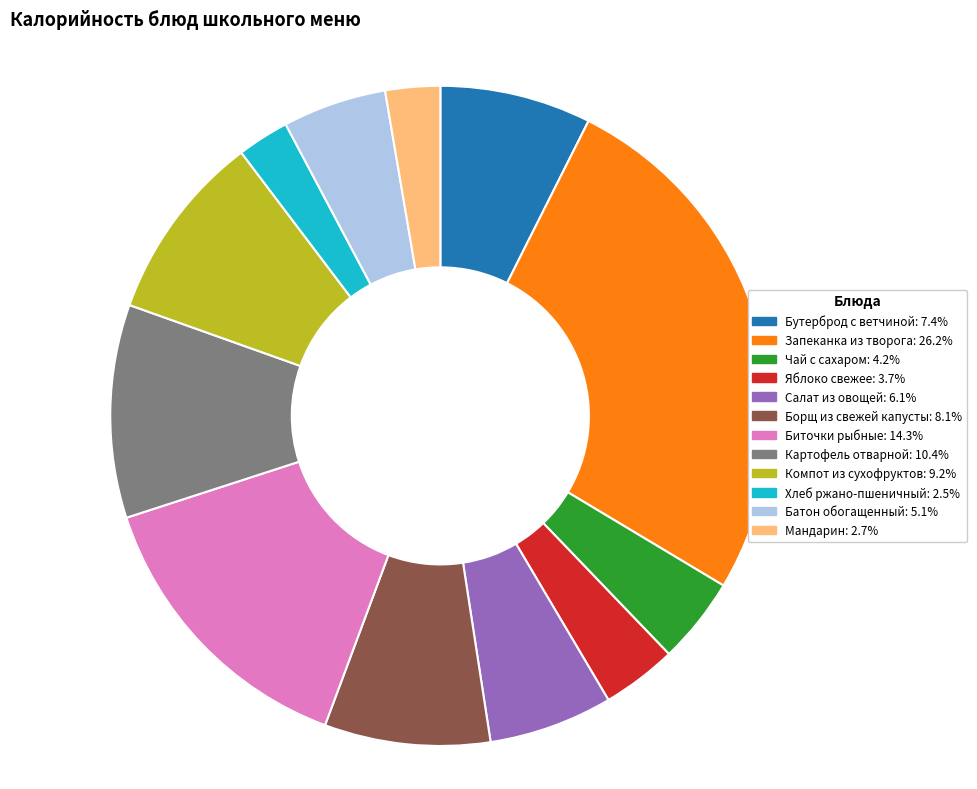

Approximately how many times larger is the value at Салат из овощей: 6.1% compared to Яблоко свежее: 3.7%?

1.7